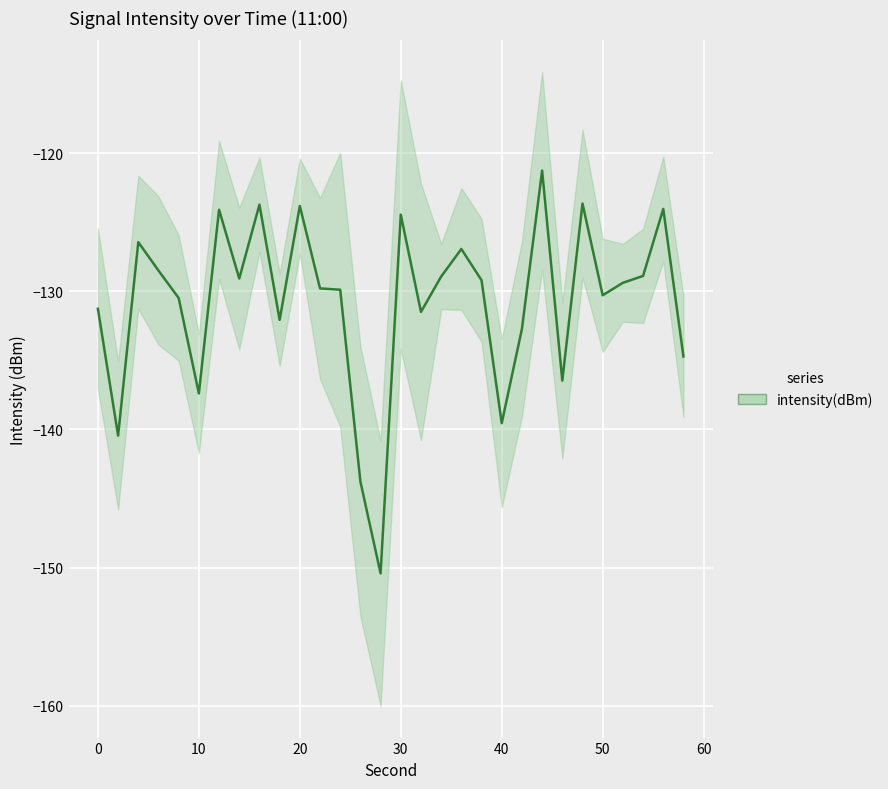

Does the chart display data point markers on the line(s)?

No